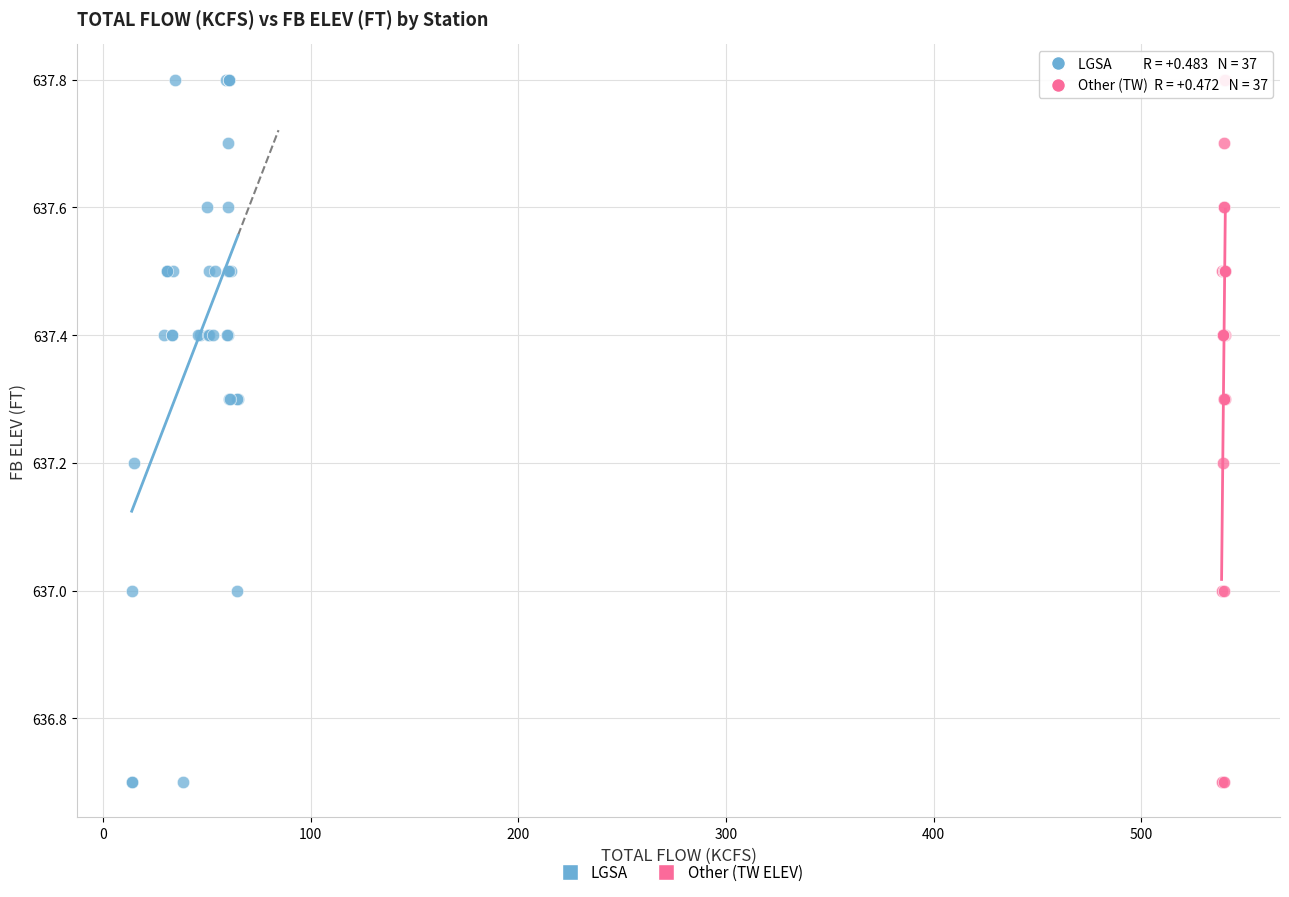

What are all the series names shown in the legend?

LGSA, Other (TW ELEV)